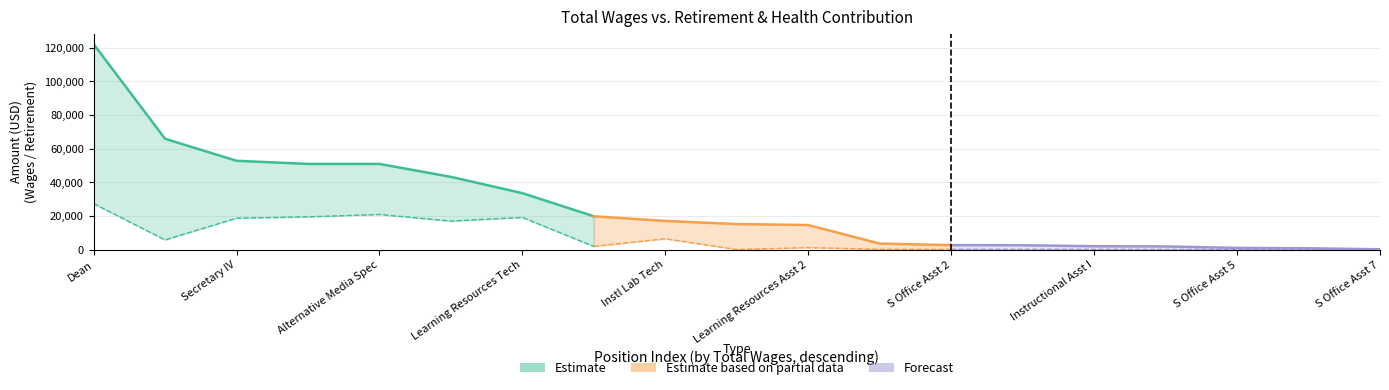

What position from the left is 11?

12